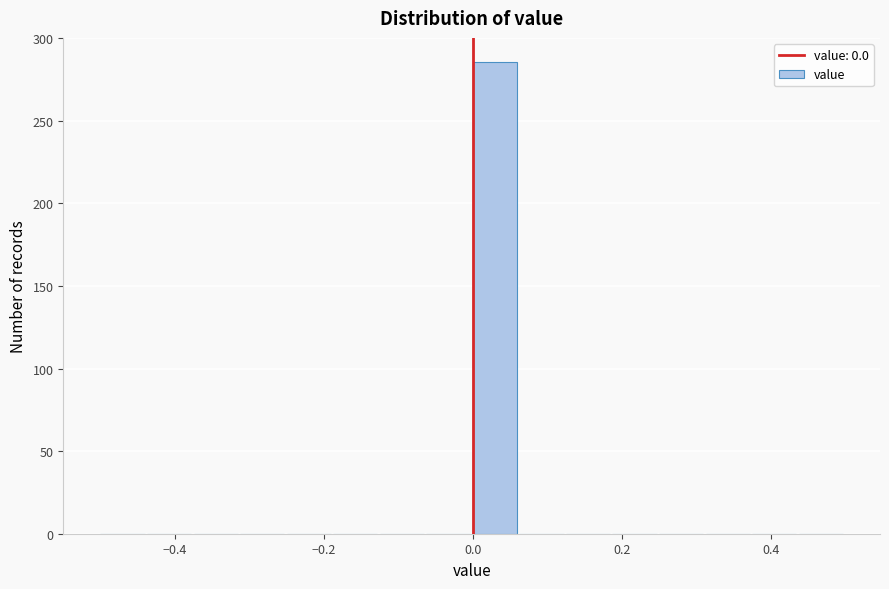

Read against the x-axis, roughly where is the centre of the tallest bar?

0.02